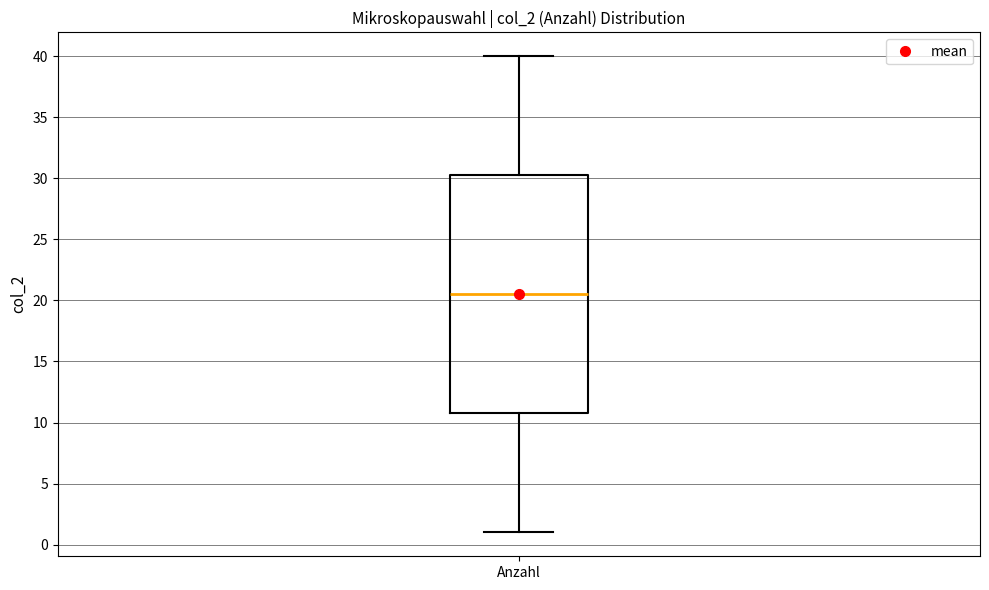

Transcribe this box plot: give where the median line is, the range the box spans, and where the two whiskers end, as read against the y-axis. The values are not printed on the chart, so give them approximately, as read against the axis.

median 20.5, box 11.0 to 30.5, whiskers 1.0 to 40.0